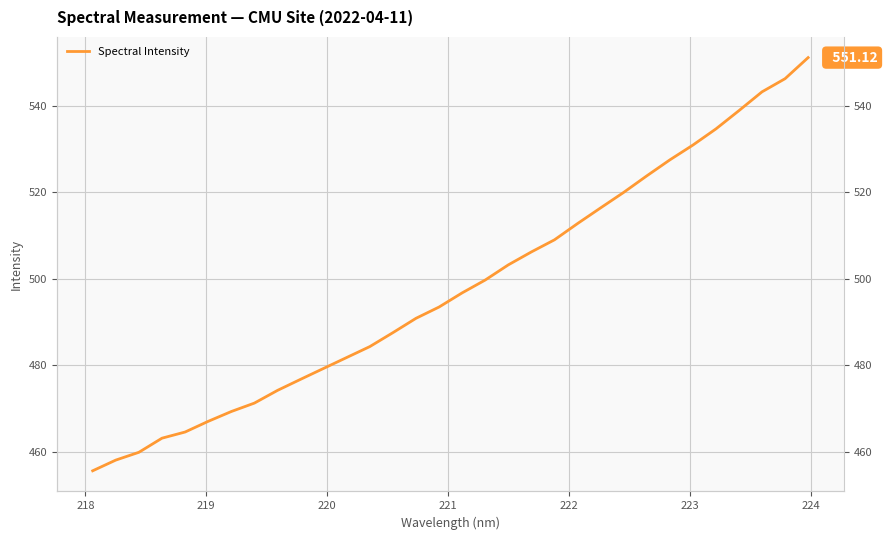

What is the smallest value displayed?

455.7